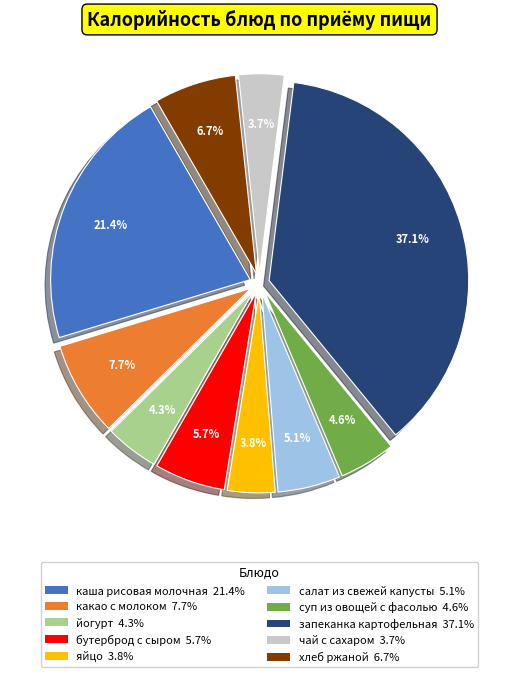

Which has a higher value, яйцо or хлеб ржаной?

хлеб ржаной